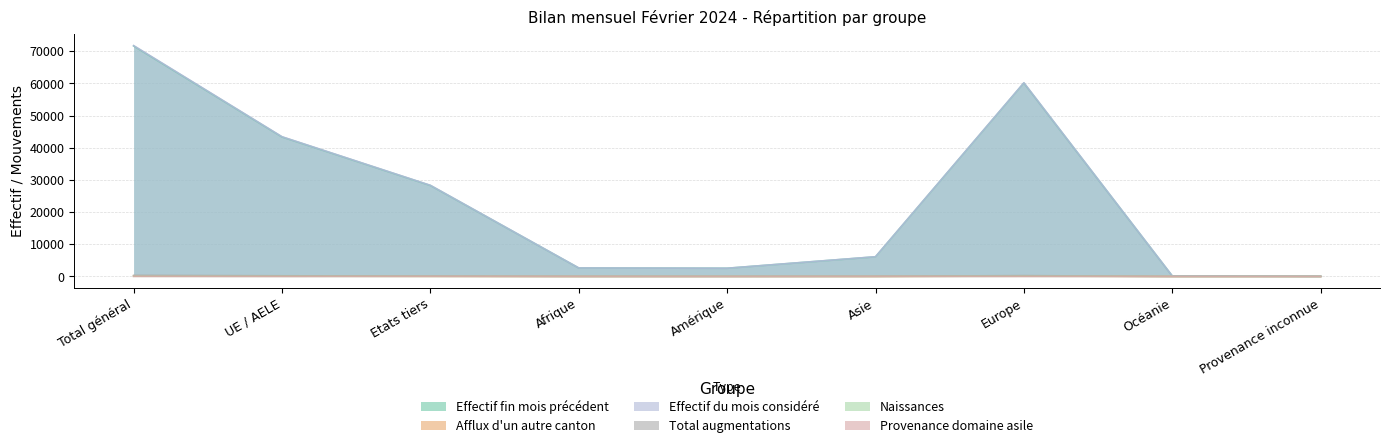

What is the spread (max minus min) of values at Asie?

6138